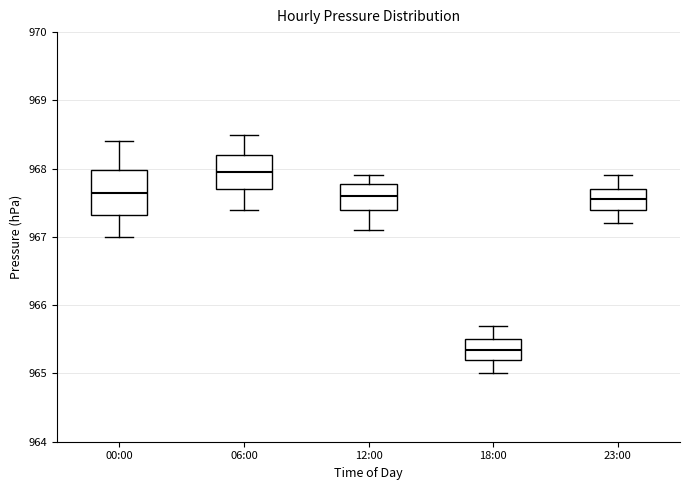

Which box has the highest median line?

06:00